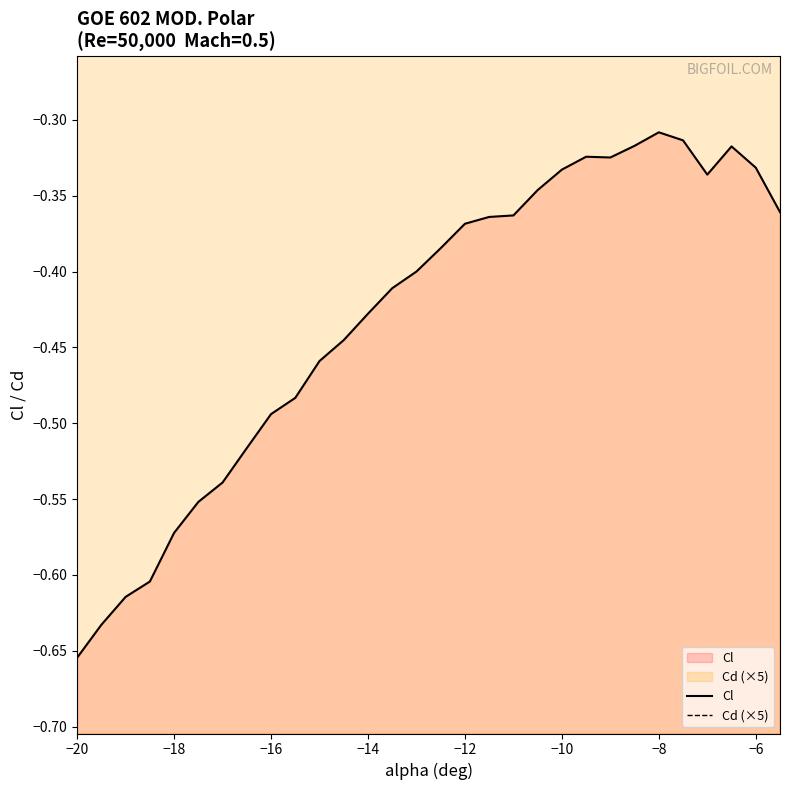

What are all the series names shown in the legend?

Cl, Cd